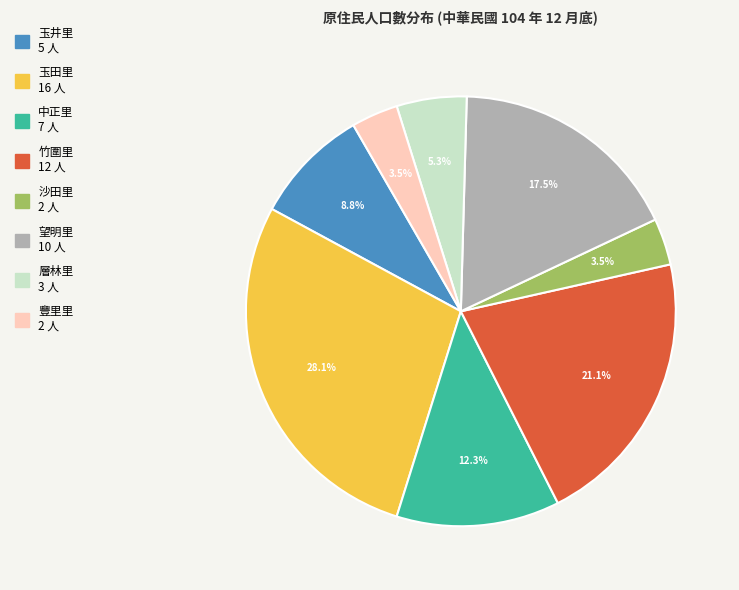

Is there a majority slice in this chart?

No